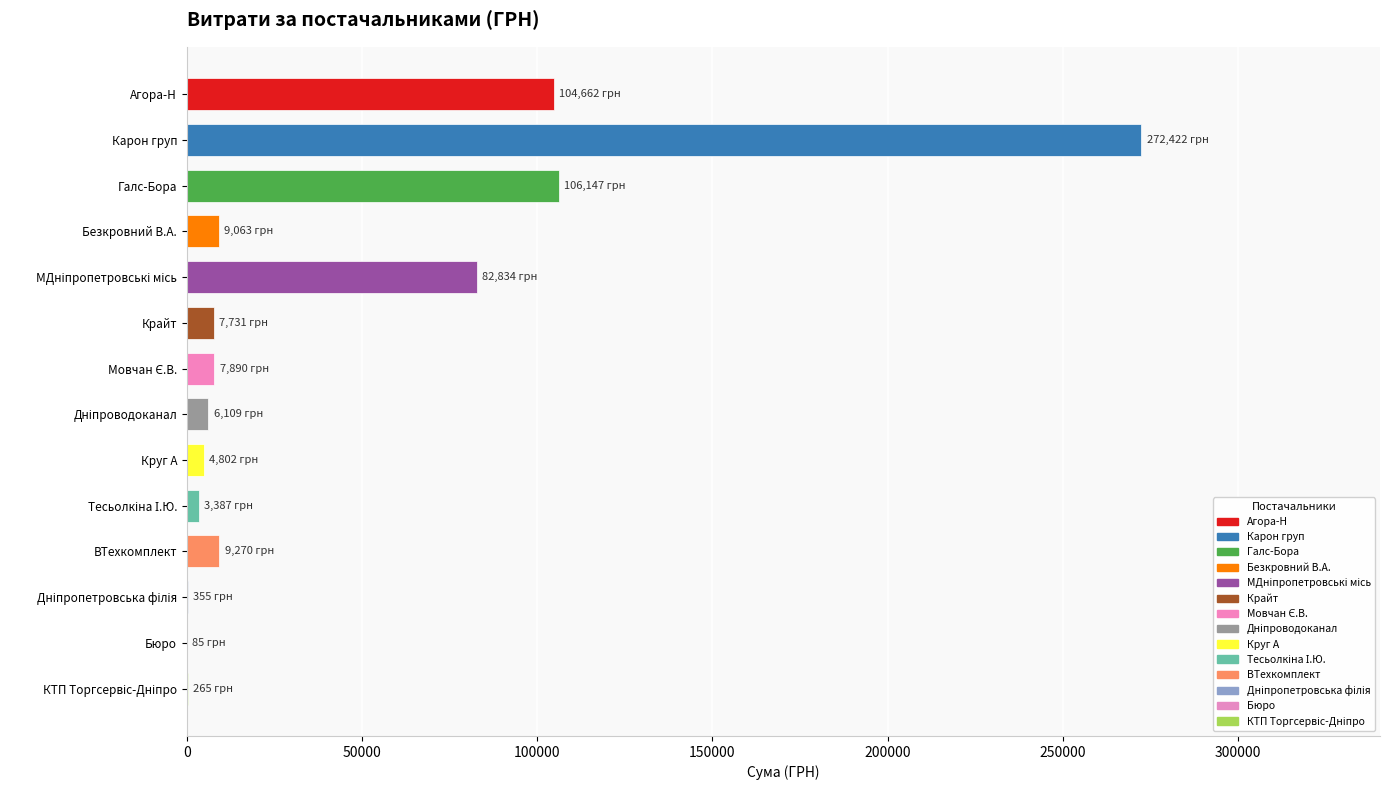

What is the change in value from Карон груп to Крайт?

-264691.4